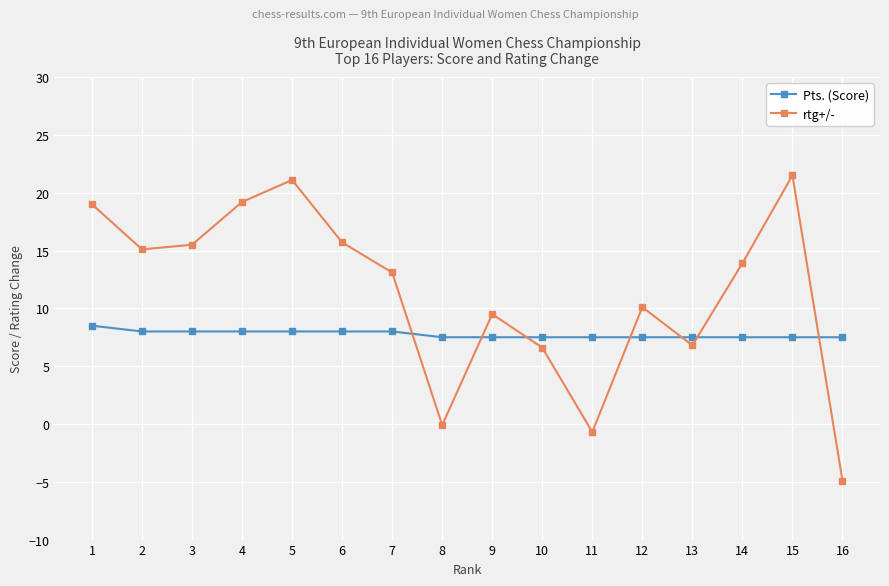

How many series are shown in this chart?

2